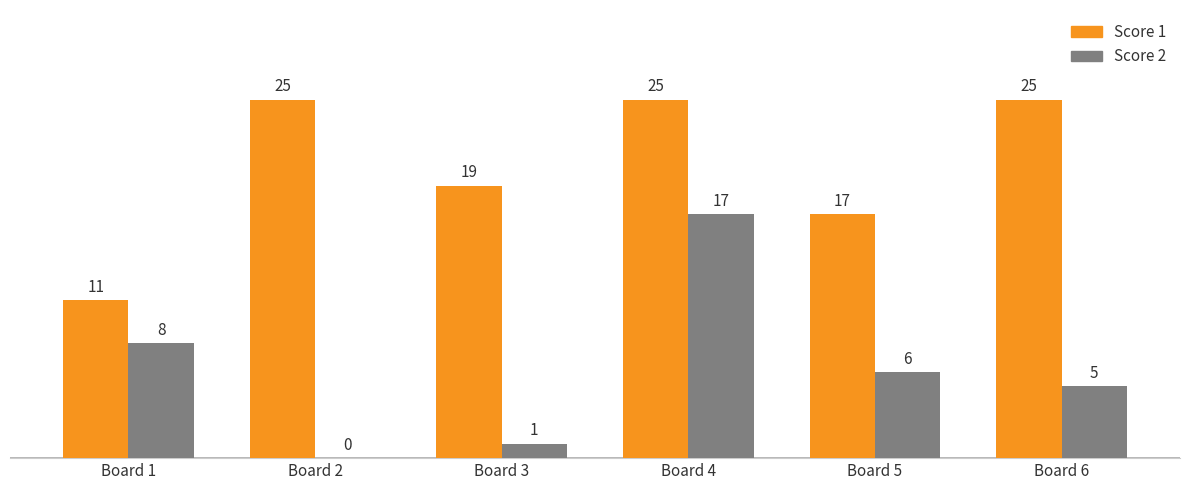

Where is Score 2 nearest to the value 8?

Board 1